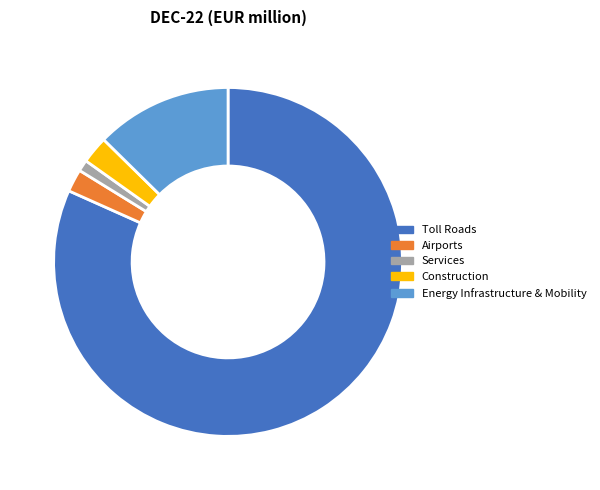

True or false: Toll Roads accounts for 82% of the total.

True